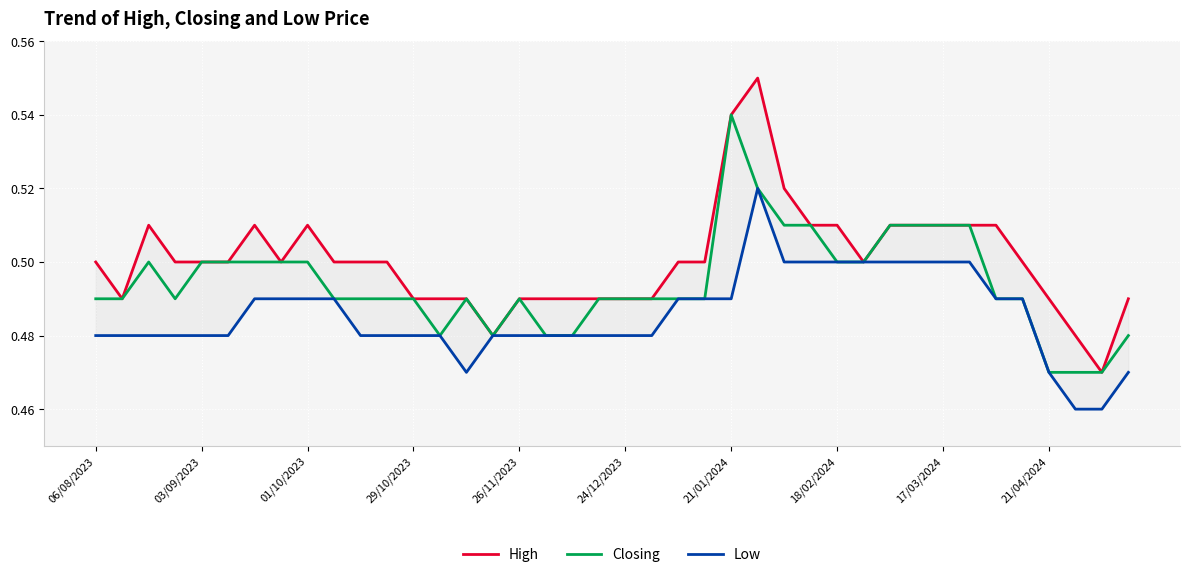

Which category has the highest value in the Closing series?

21/01/2024